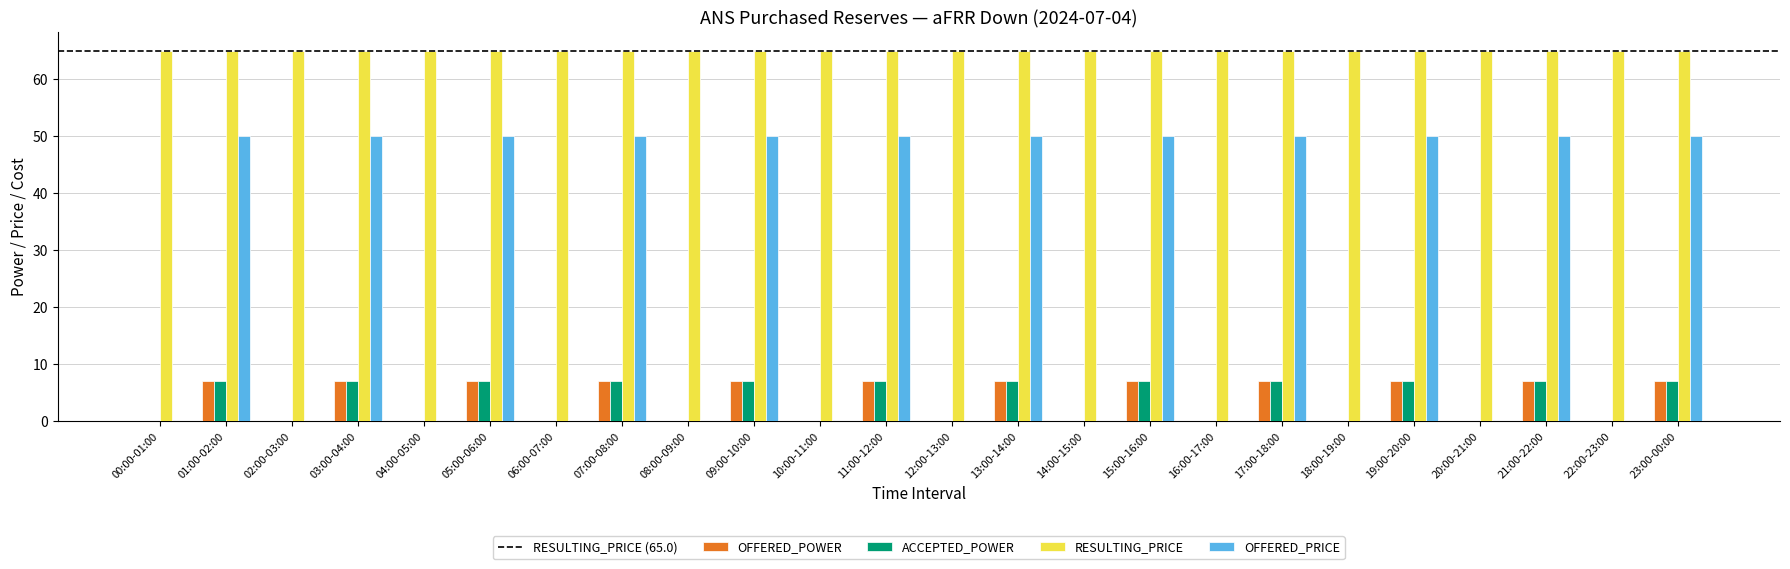

Does the chart contain stacked bars?

No